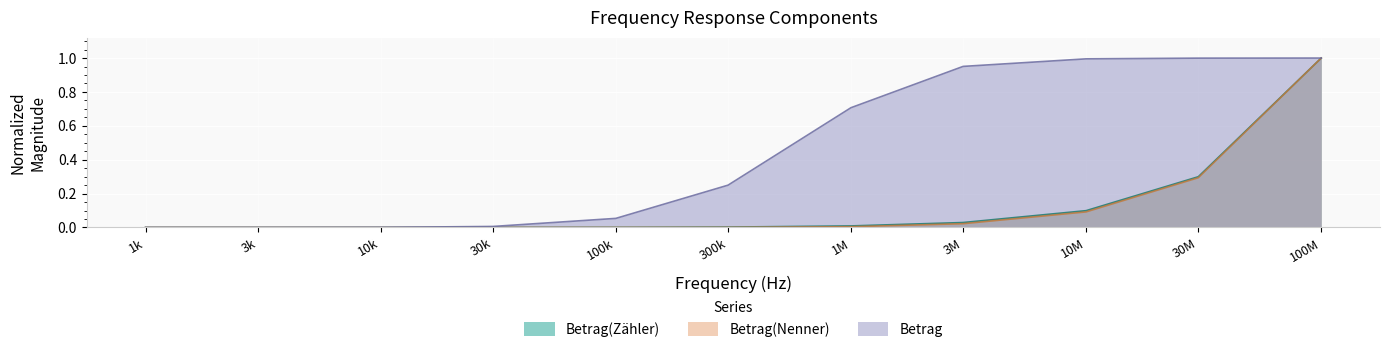

Between 100k and 10M, which series saw the biggest shift?

Betrag